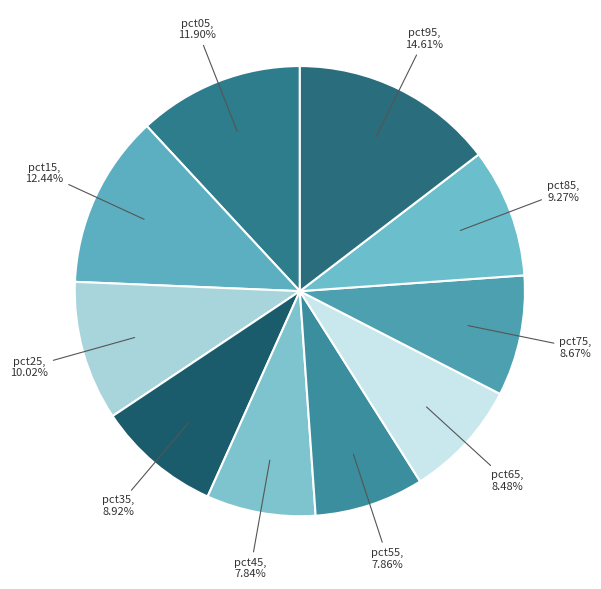

How many segments does this pie chart have?

10